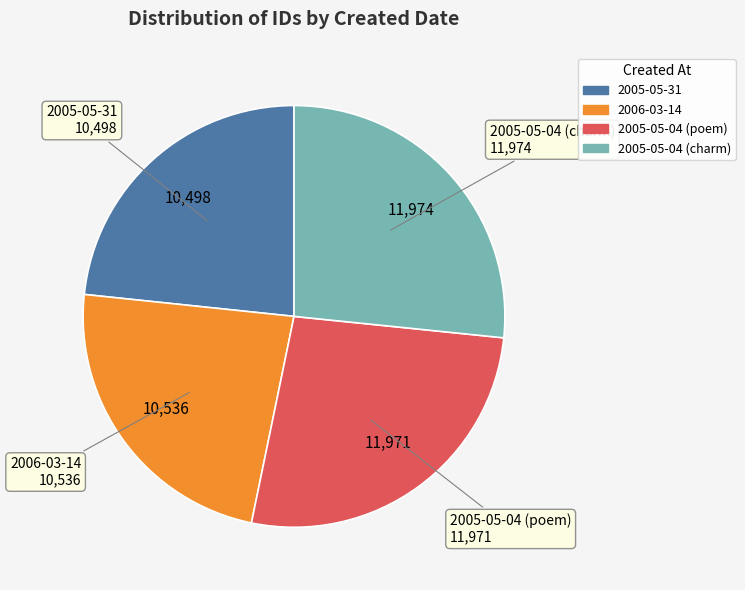

Is there a majority slice in this chart?

No